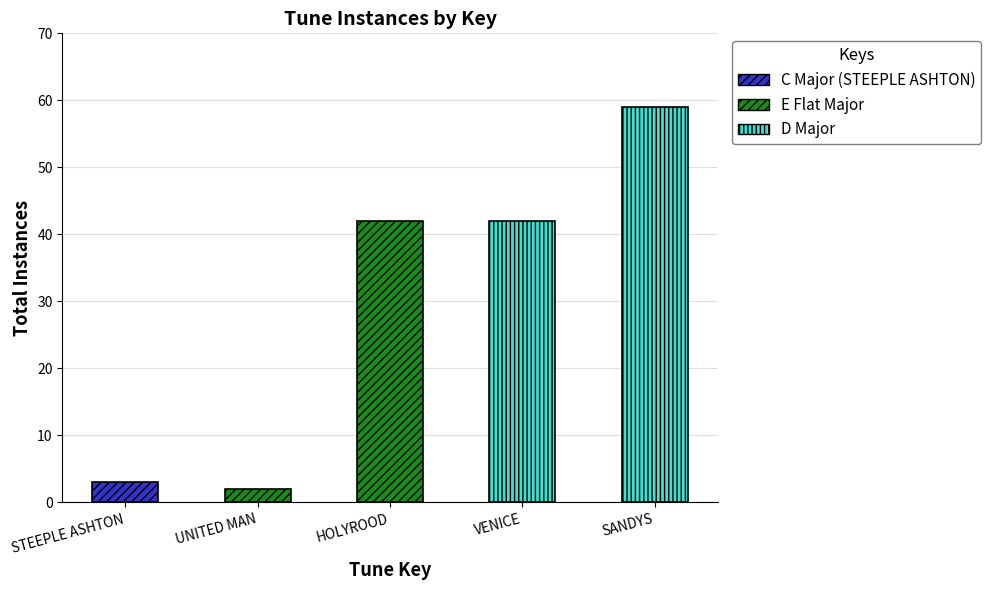

Reading right to left, extract all data points from this chart.

59	42	42	2	3